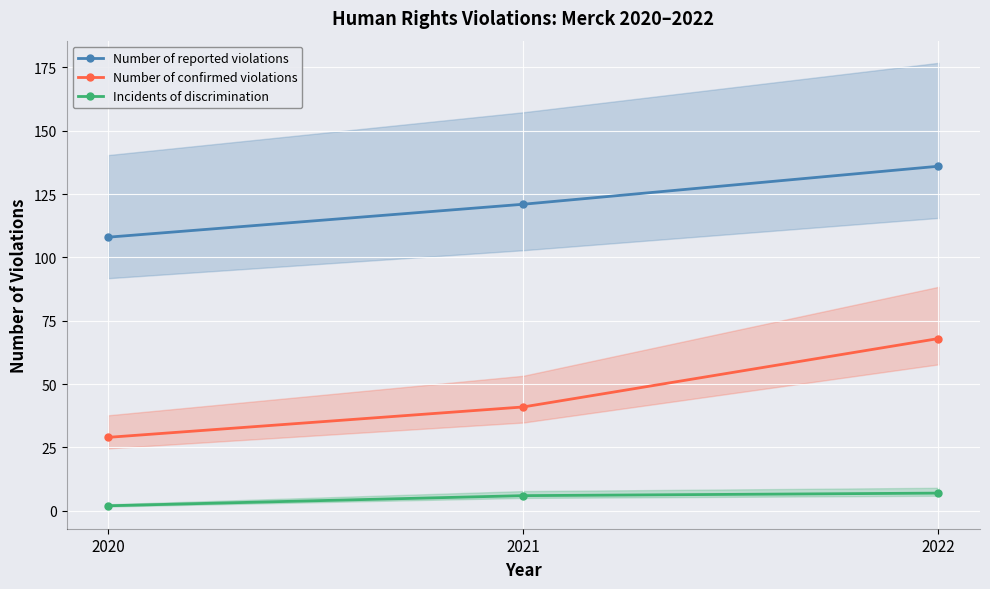

What is the difference between the Incidents of discrimination values at 2021 and 2022?

1